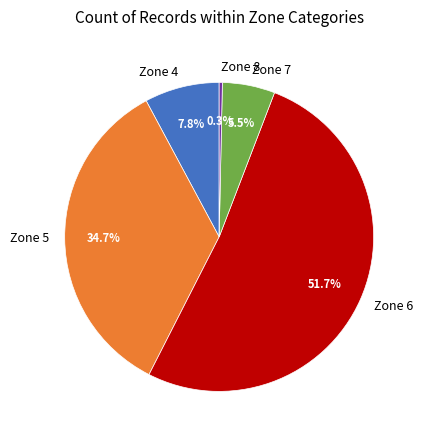

Is there a majority slice in this chart?

Yes